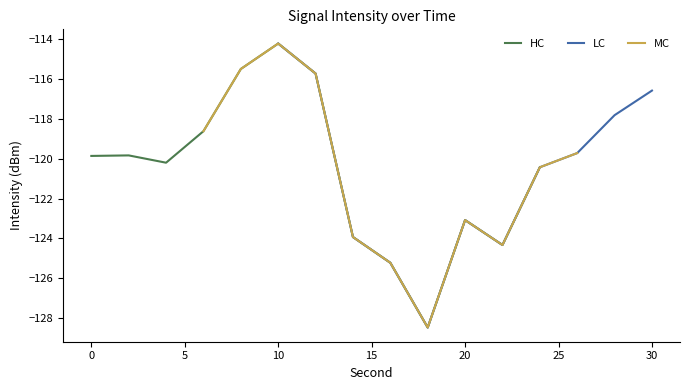

The HC series shows -166.5 at 20. True or false?

False